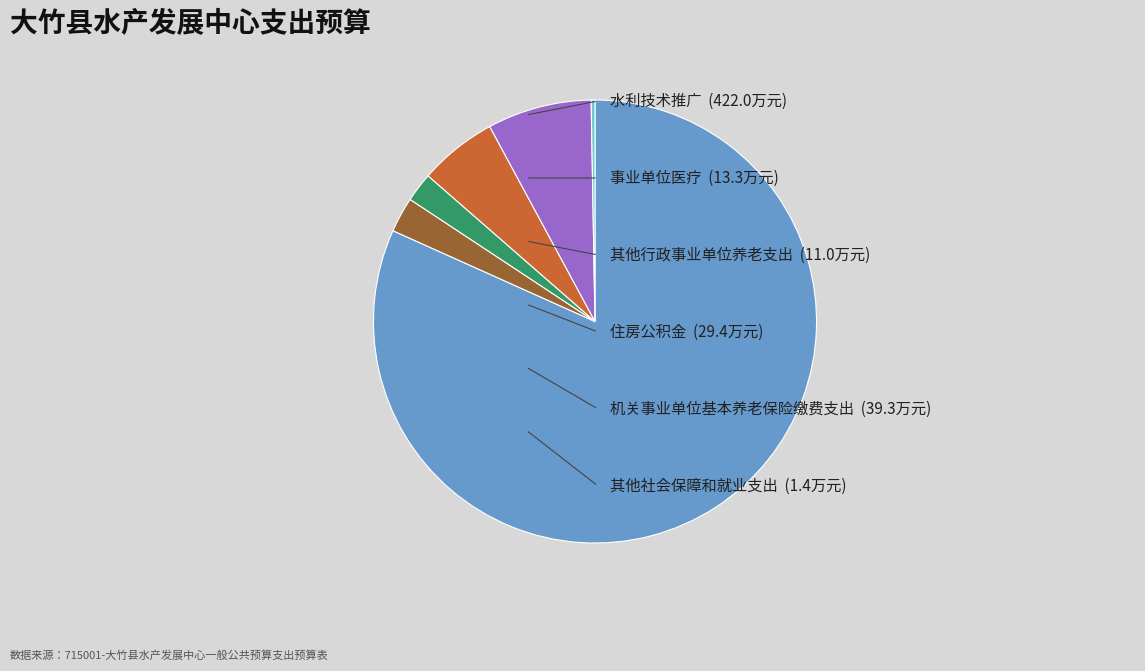

Does any single category account for the majority?

Yes